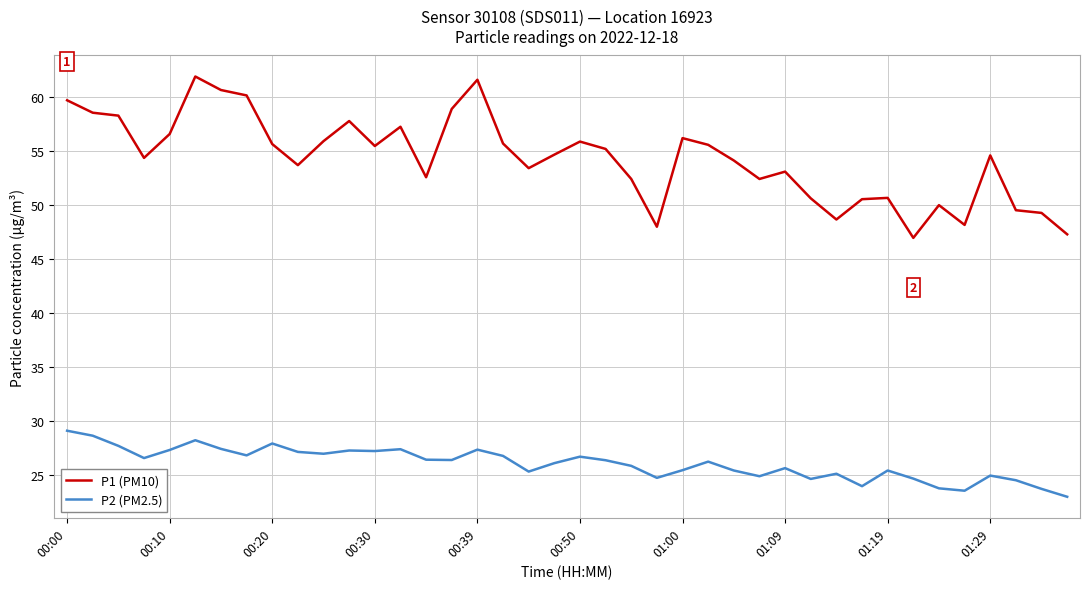

Which series has the widest spread of values?

P1 (PM10)